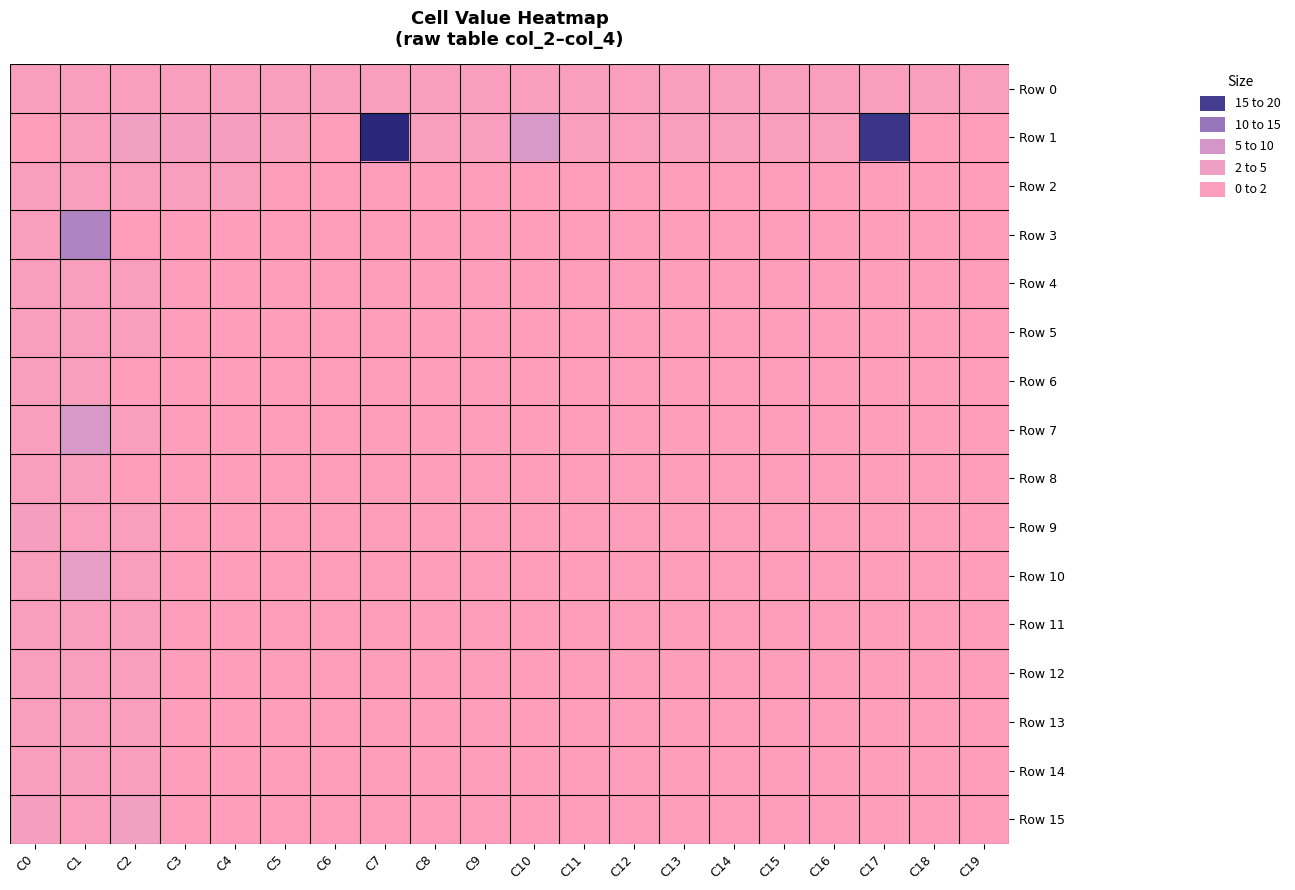

Which series has the largest range (max minus min)?

Row 1